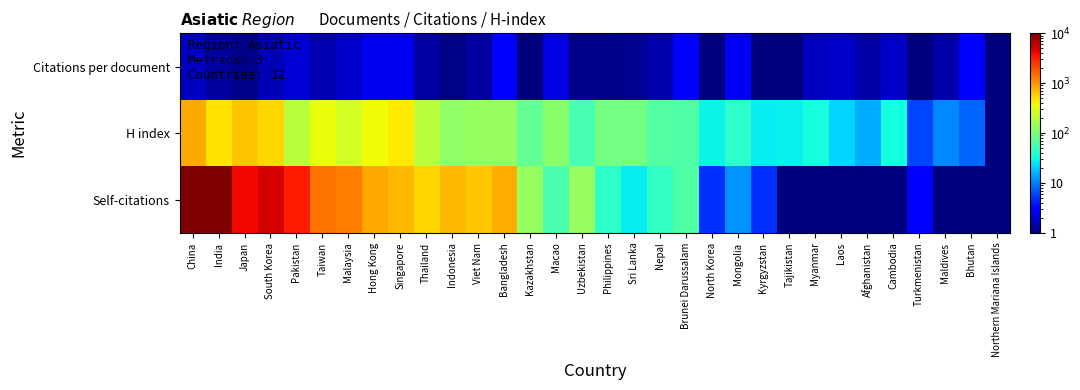

Reading left to right, list all the values displayed in this chart.

Citations per document: China=1.7	India=1.3	Japan=1.1	South Korea=1.6	Pakistan=2.0	Taiwan=1.5	Malaysia=1.9	Hong Kong=2.5	Singapore=2.5	Thailand=1.3	Indonesia=1.1	Viet Nam=1.4	Bangladesh=2.9	Kazakhstan=0.9	Macao=2.2	Uzbekistan=1.1	Philippines=1.1	Sri Lanka=1.2	Nepal=1.5	Brunei Darussalam=3.1	North Korea=1.0	Mongolia=2.6	Kyrgyzstan=0.7	Tajikistan=0.6	Myanmar=1.7	Laos=1.9	Afghanistan=1.4	Cambodia=1.8	Turkmenistan=0.4	Maldives=1.4	Bhutan=3.0	Northern Mariana Islands=1.0
H index: China=829.0	India=471.0	Japan=641.0	South Korea=535.0	Pakistan=200.0	Taiwan=340.0	Malaysia=265.0	Hong Kong=373.0	Singapore=448.0	Thailand=204.0	Indonesia=126.0	Viet Nam=137.0	Bangladesh=134.0	Kazakhstan=77.0	Macao=118.0	Uzbekistan=56.0	Philippines=92.0	Sri Lanka=93.0	Nepal=64.0	Brunei Darussalam=62.0	North Korea=29.0	Mongolia=42.0	Kyrgyzstan=27.0	Tajikistan=28.0	Myanmar=33.0	Laos=22.0	Afghanistan=15.0	Cambodia=32.0	Turkmenistan=6.0	Maldives=11.0	Bhutan=8.0	Northern Mariana Islands=1.0
Self-citations: China=172120.0	India=17555.0	Japan=3930.0	South Korea=4871.0	Pakistan=3299.0	Taiwan=1427.0	Malaysia=1262.0	Hong Kong=832.0	Singapore=707.0	Thailand=537.0	Indonesia=702.0	Viet Nam=605.0	Bangladesh=796.0	Kazakhstan=138.0	Macao=57.0	Uzbekistan=137.0	Philippines=41.0	Sri Lanka=27.0	Nepal=44.0	Brunei Darussalam=62.0	North Korea=5.0	Mongolia=12.0	Kyrgyzstan=5.0	Tajikistan=1.0	Myanmar=1.0	Laos=1.0	Afghanistan=1.0	Cambodia=1.0	Turkmenistan=3.0	Maldives=1.0	Bhutan=1.0	Northern Mariana Islands=1.0